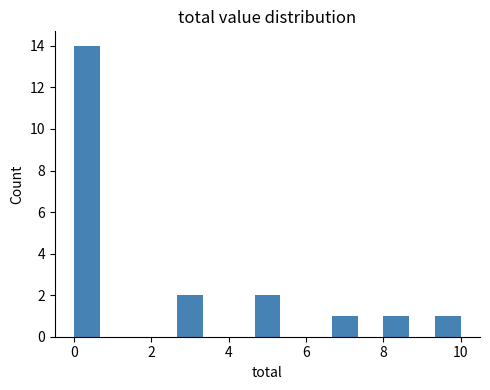

Read against the x-axis, roughly where is the centre of the tallest bar?

0.4